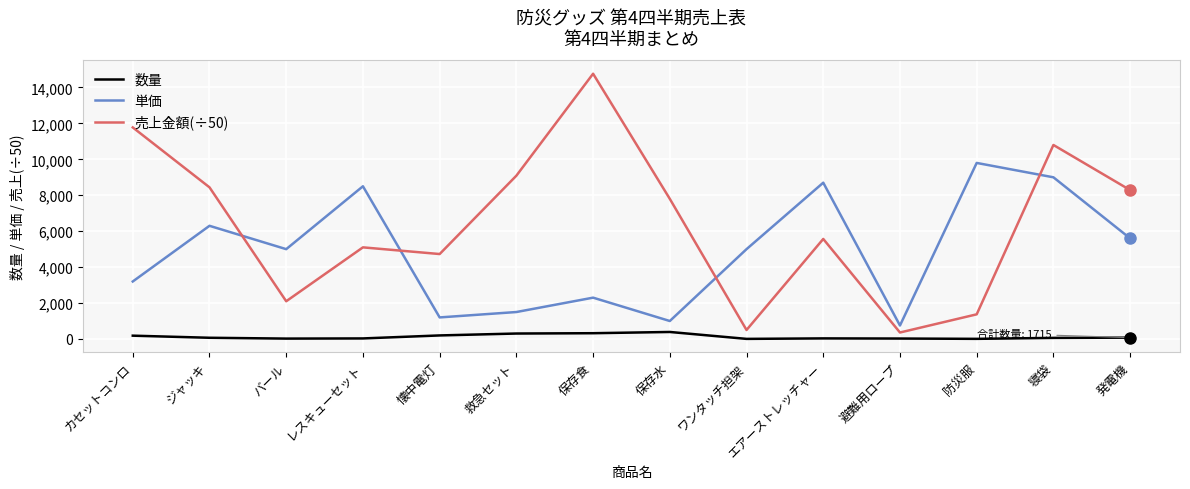

True or false: 数量 and 売上金額(÷50) cross at least once.

False